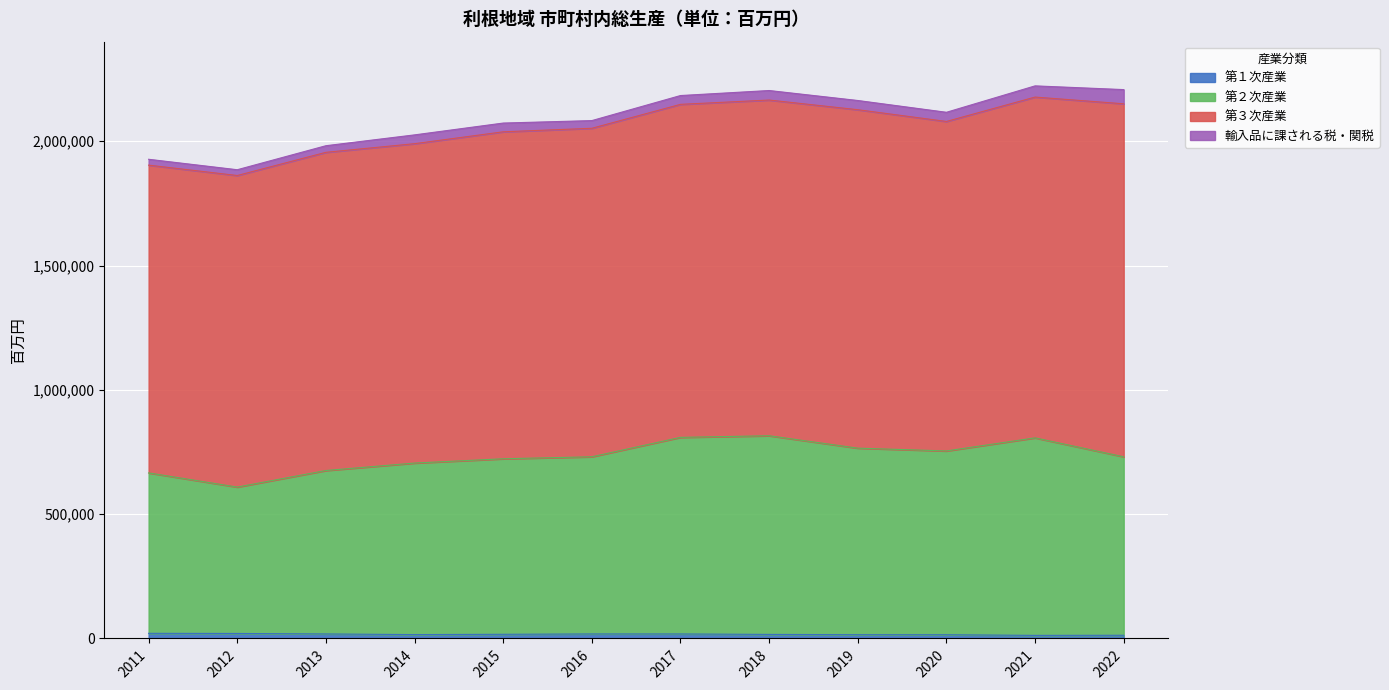

What is the total value across all series at 2021?

2222461